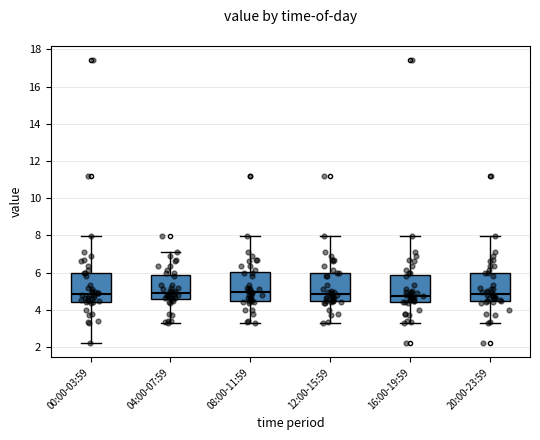

Reading left to right, transcribe this box plot: for each box, give where its median line is, the range the box spans, and where its two whiskers end, as read against the y-axis. The values are not printed on the chart, so give them approximately, as read against the axis.

00:00-03:59: median 4.8, box 4.4 to 6.0, whiskers 2.2 to 8.0
04:00-07:59: median 5.0, box 4.6 to 5.8, whiskers 3.2 to 7.2
08:00-11:59: median 5.0, box 4.4 to 6.0, whiskers 3.2 to 8.0
12:00-15:59: median 4.8, box 4.4 to 6.0, whiskers 3.2 to 8.0
16:00-19:59: median 4.8, box 4.4 to 5.8, whiskers 3.2 to 8.0
20:00-23:59: median 4.8, box 4.4 to 6.0, whiskers 3.2 to 8.0